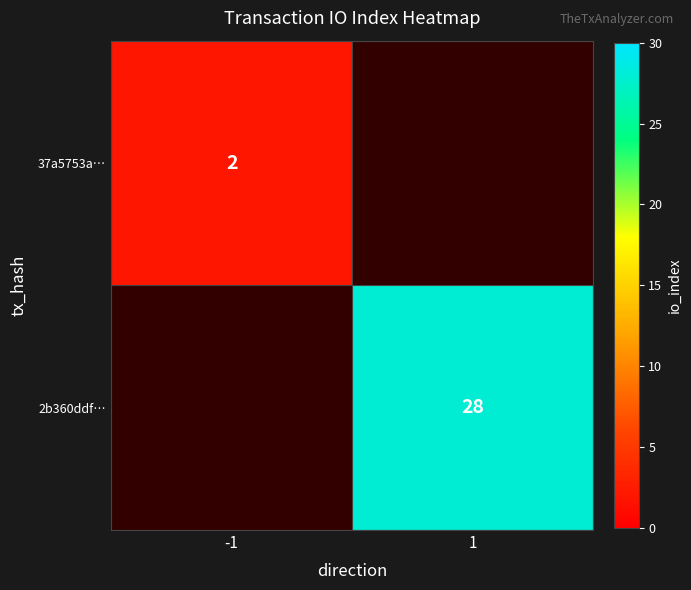

The value of 2b360ddf… at 1 is 28. True or false?

True